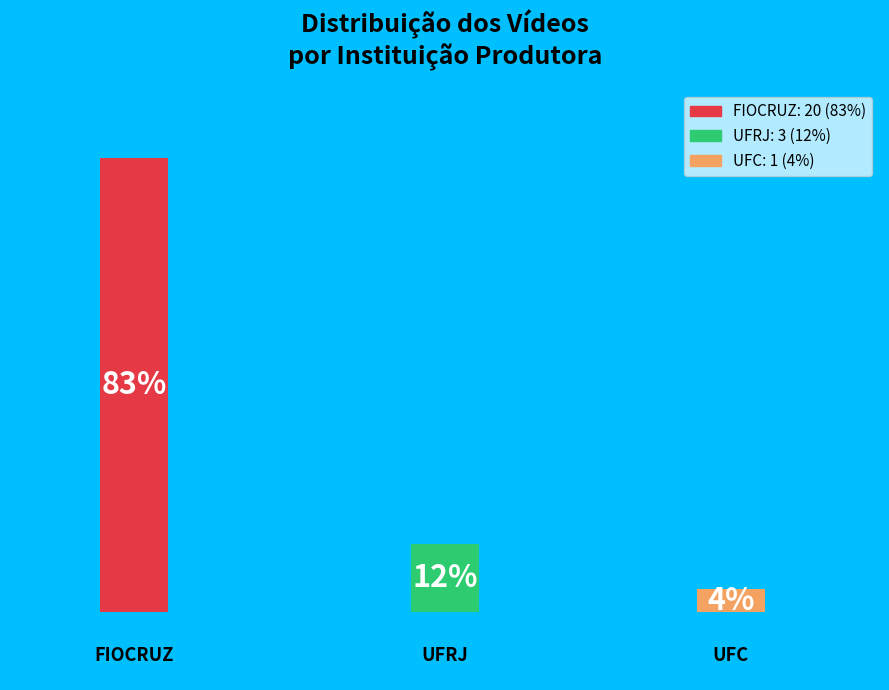

Approximately how many times larger is the value at FIOCRUZ compared to UFRJ?

6.7